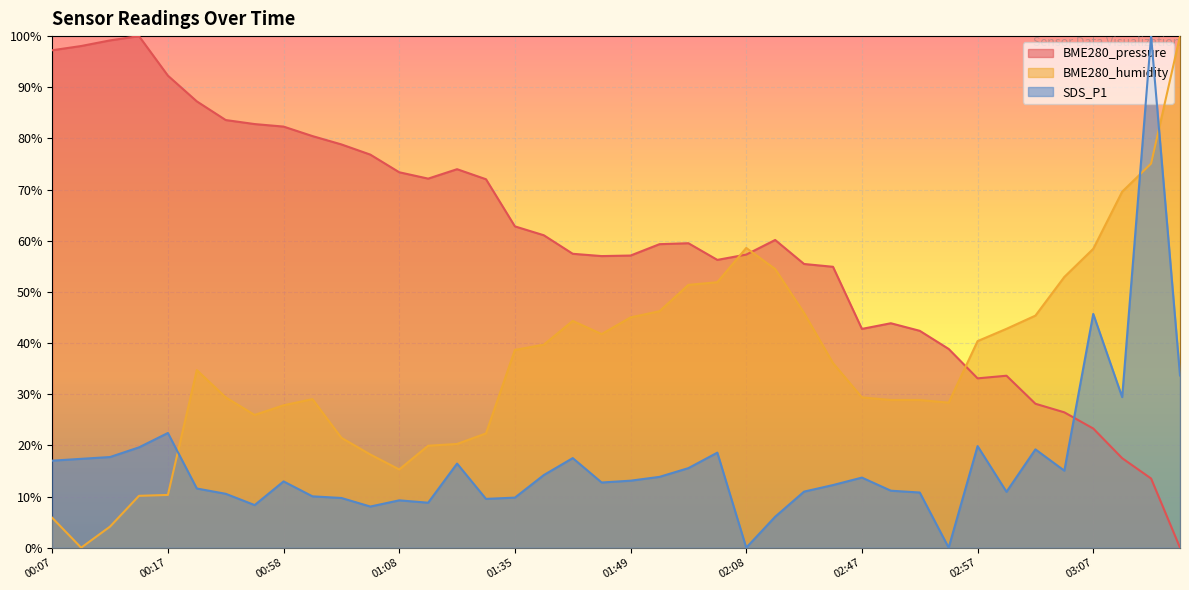

What is the sum of all BME280_pressure values?

2392.2